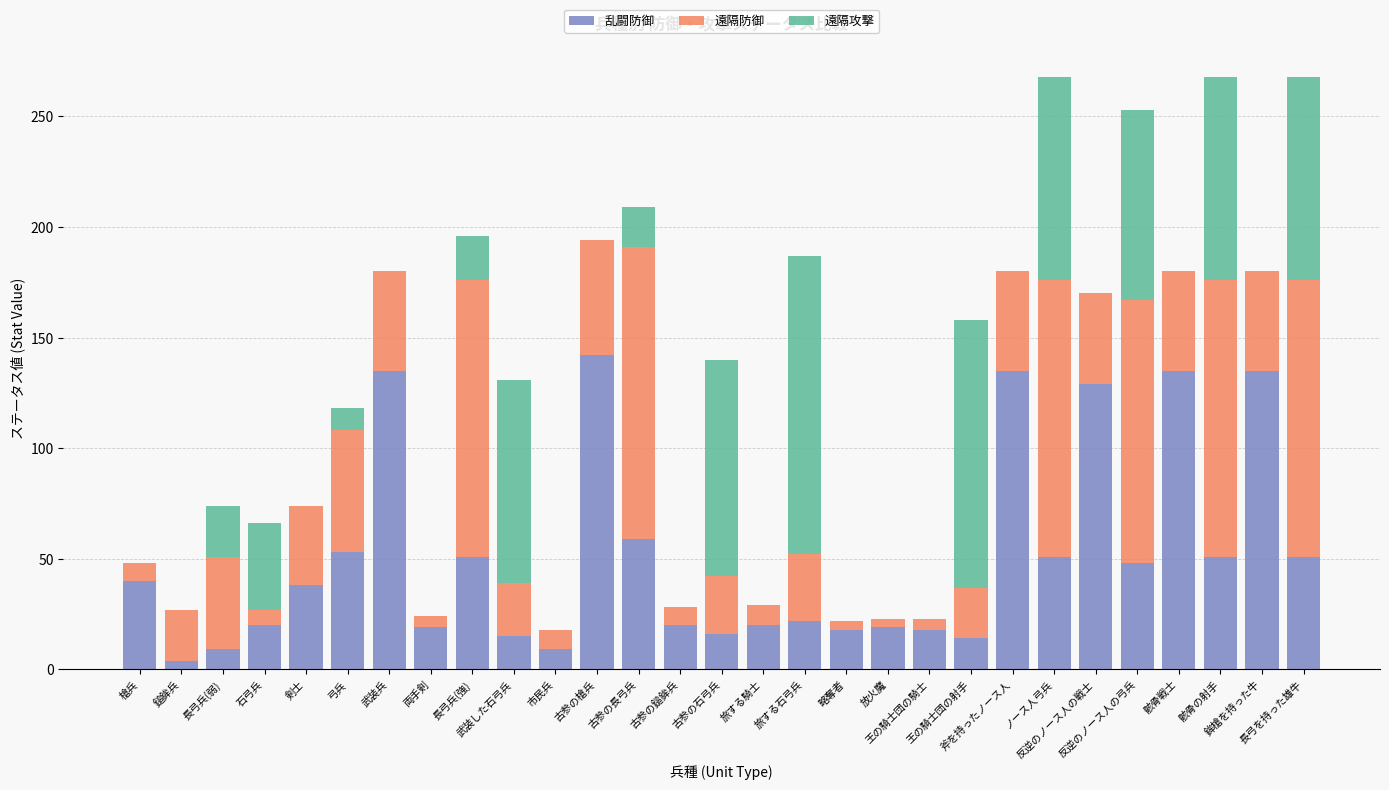

What is the sum of all 乱闘防御 values?

1476